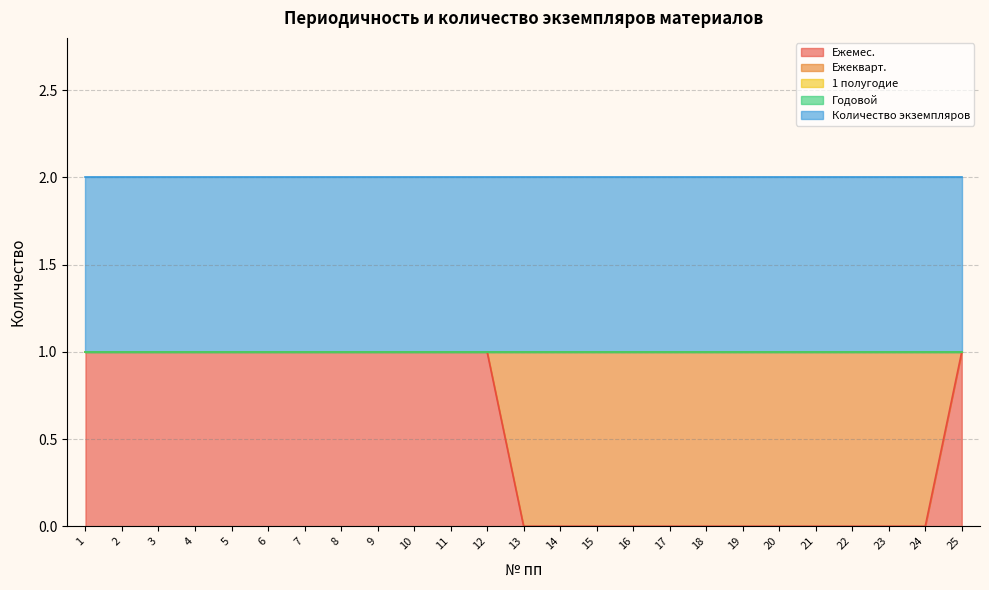

Which has a higher value, 8 or 25?

8